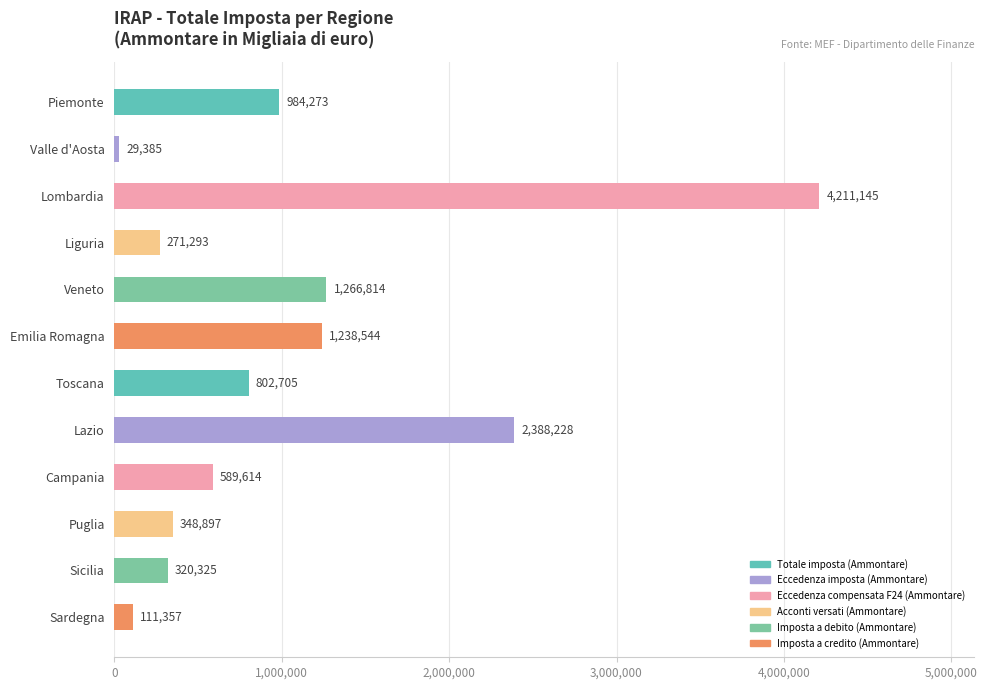

What is the smallest value displayed?

29385